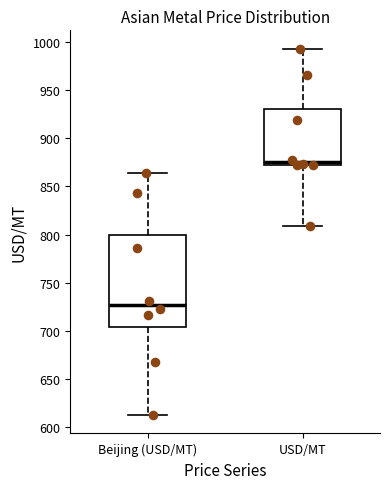

Reading left to right, transcribe this box plot: for each box, give where its median line is, the range the box spans, and where its two whiskers end, as read against the y-axis. The values are not printed on the chart, so give them approximately, as read against the axis.

Beijing (USD/MT): median 725, box 705 to 800, whiskers 615 to 865
USD/MT: median 875 (just above the box's lower edge), box 875 to 930, whiskers 810 to 995